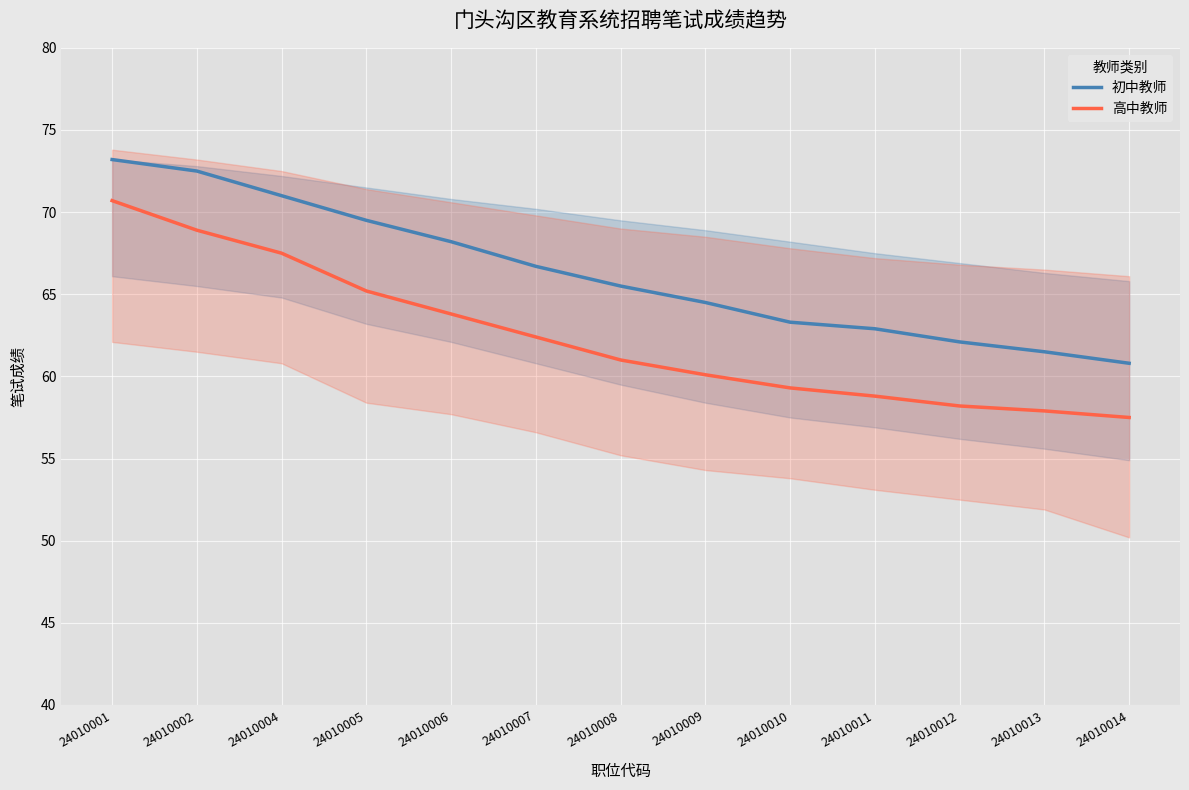

The 高中教师 series shows 57.9 at 24010013. True or false?

True